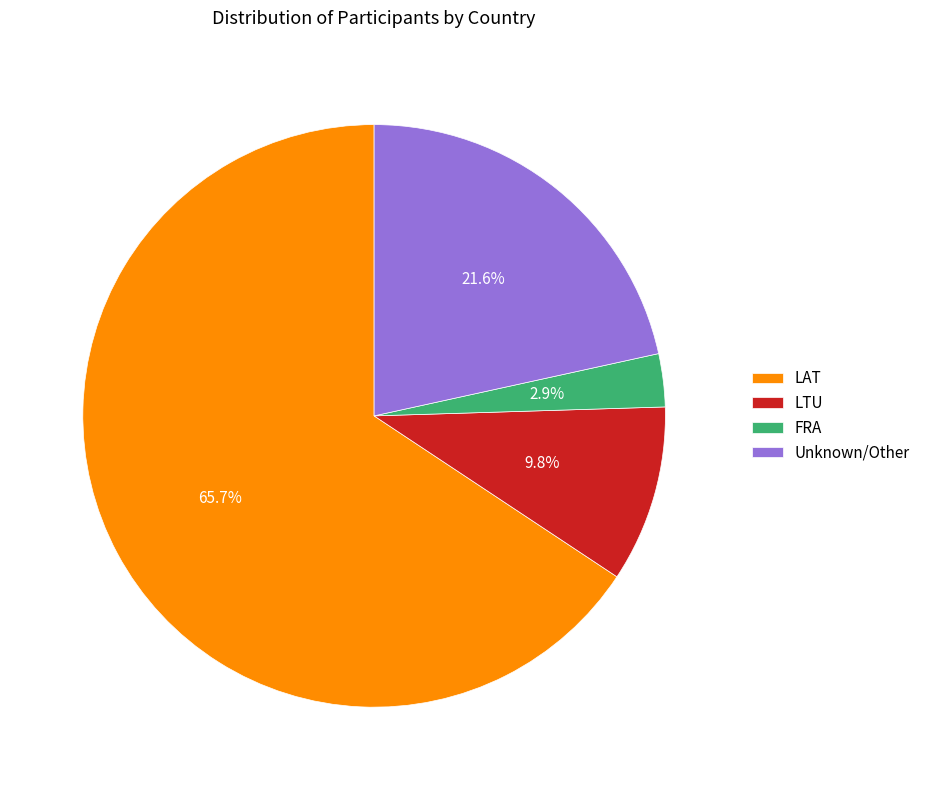

What is the smallest slice in the pie chart?

FRA